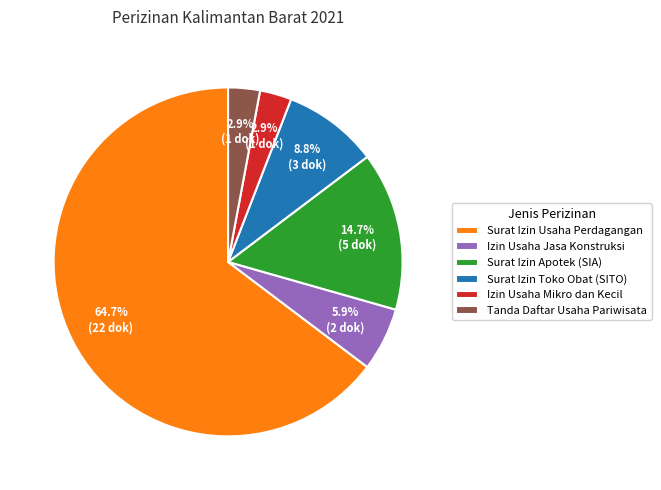

Which slice is the largest?

Surat Izin Usaha Perdagangan